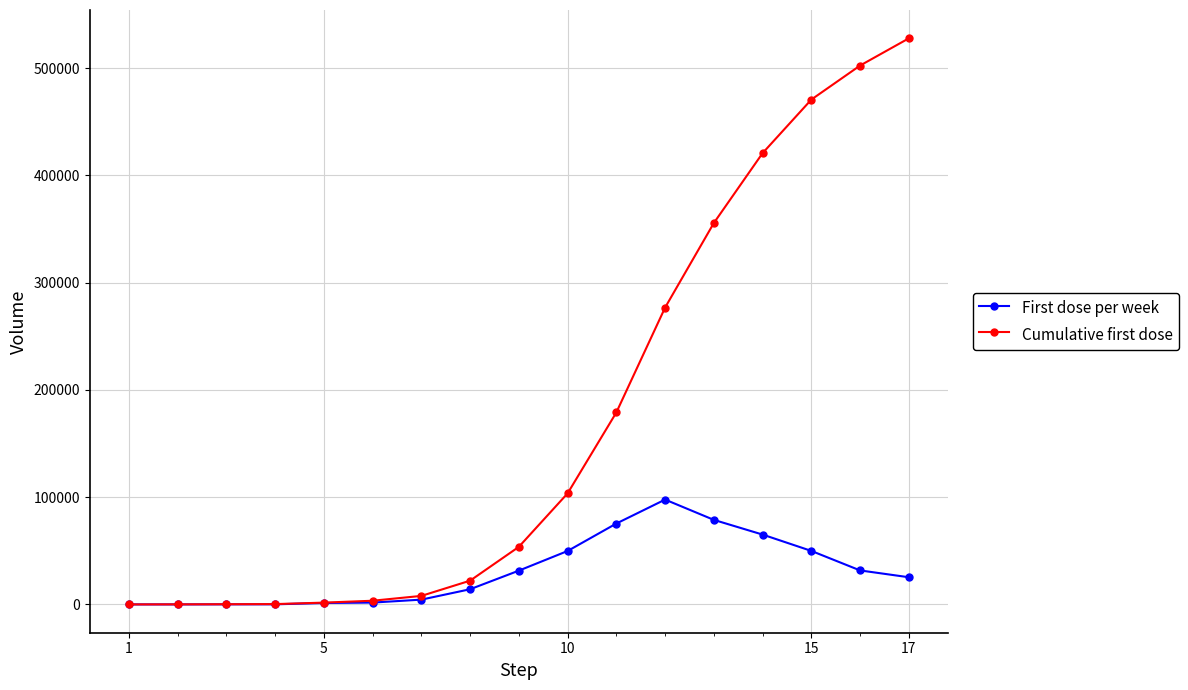

What is the minimum value for Cumulative first dose?

49